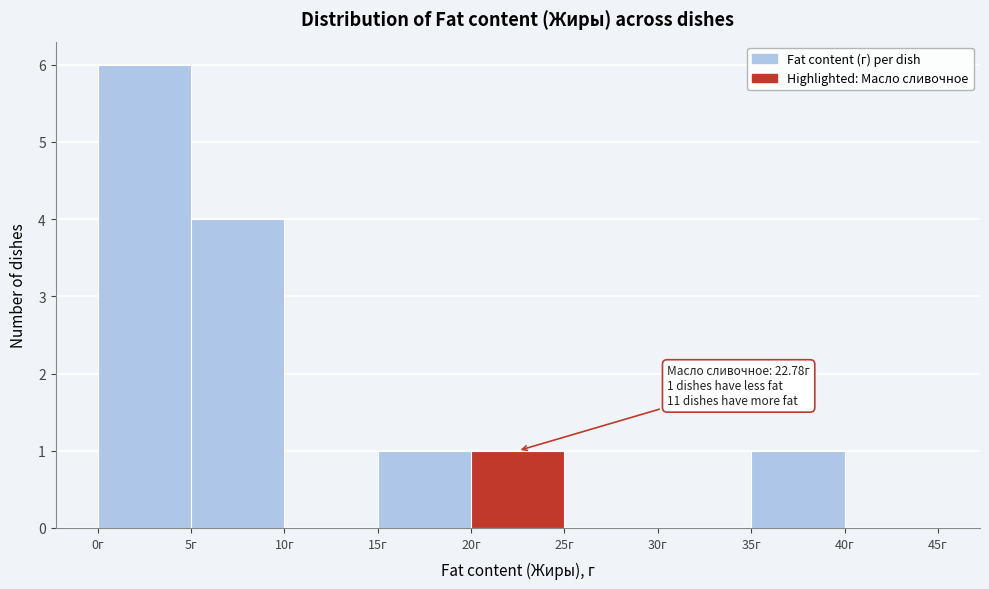

Over which range of the x-axis is the bar tallest?

0 to 5